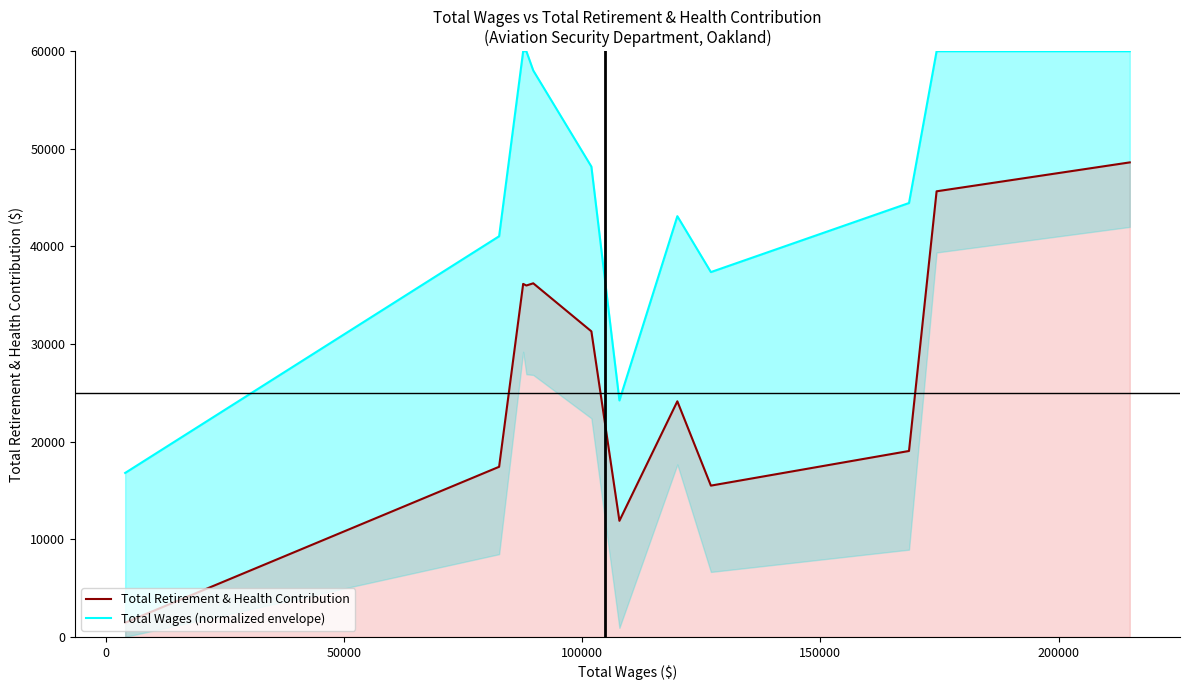

What is the maximum value for Total Retirement & Health Contribution?

48609